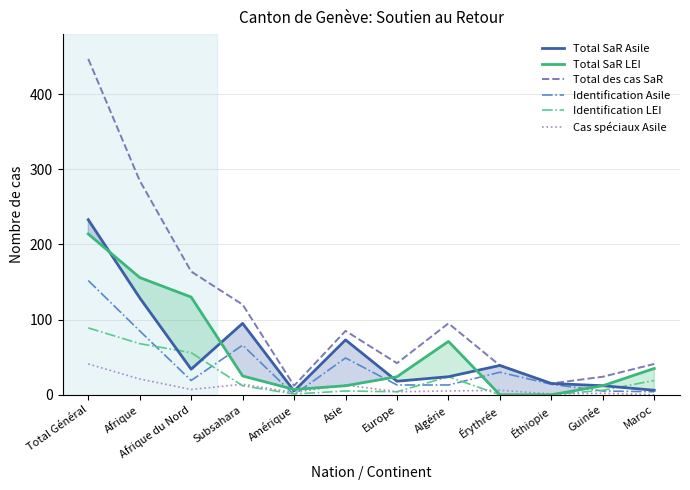

What is the sum of all Identification LEI values?

284